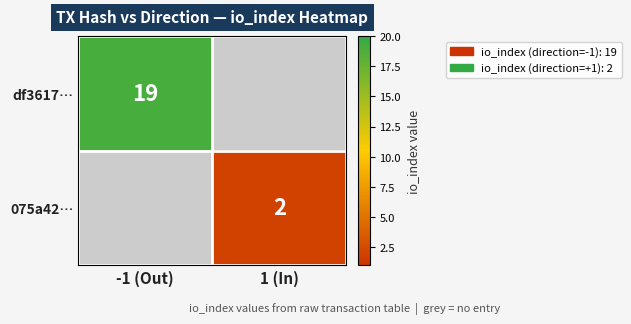

Is it true that 075a42… equals 2 at 1 (In)?

True